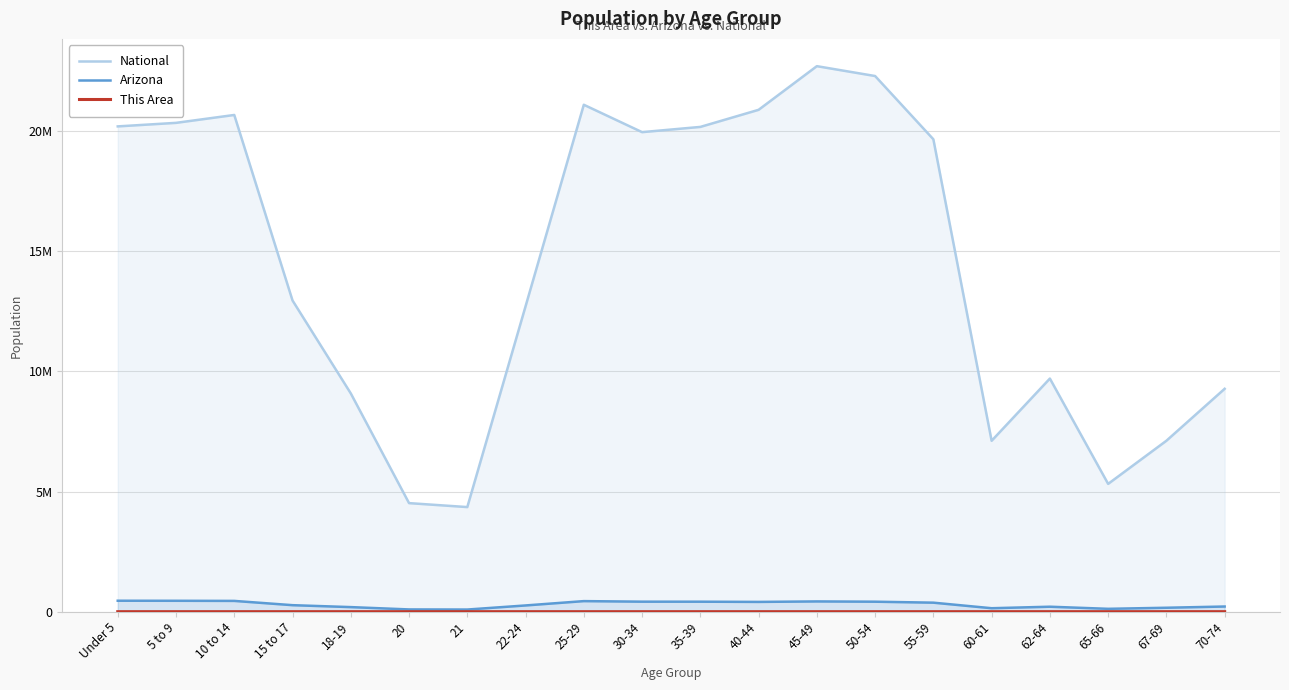

Reading left to right, what are all the values shown in this chart?

National: Under 5=20201362	5 to 9=20348657	10 to 14=20677194	15 to 17=12954254	18-19=9086089	20=4519129	21=4354294	22-24=12712576	25-29=21101849	30-34=19962099	35-39=20179642	40-44=20890964	45-49=22708591	50-54=22298125	55-59=19664805	60-61=7113727	62-64=9704197	65-66=5319902	67-69=7115361	70-74=9278166
Arizona: Under 5=455715	5 to 9=453680	10 to 14=448664	15 to 17=270955	18-19=190627	20=93756	21=89342	22-24=259486	25-29=439998	30-34=416695	35-39=415693	40-44=406801	45-49=427022	50-54=415524	55-59=375268	60-61=144092	62-64=206868	65-66=119102	67-69=163764	70-74=215026
This Area: Under 5=132	5 to 9=119	10 to 14=133	15 to 17=96	18-19=58	20=22	21=25	22-24=48	25-29=96	30-34=92	35-39=107	40-44=80	45-49=121	50-54=106	55-59=79	60-61=38	62-64=51	65-66=30	67-69=25	70-74=34